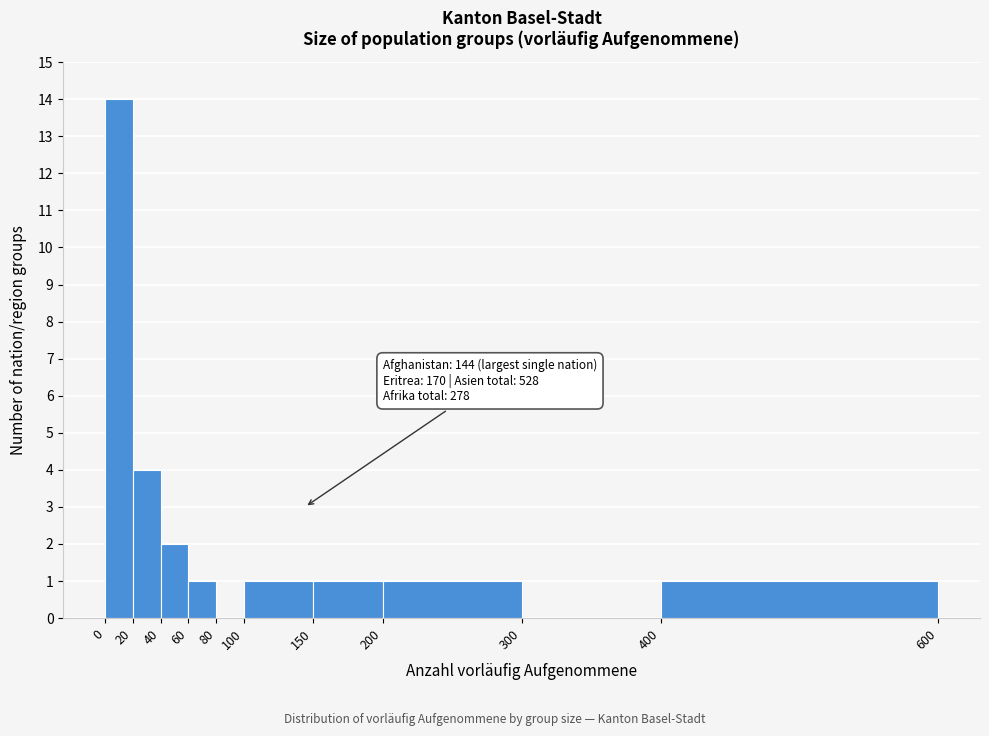

Which range on the x-axis has the tallest bar?

0 to 20